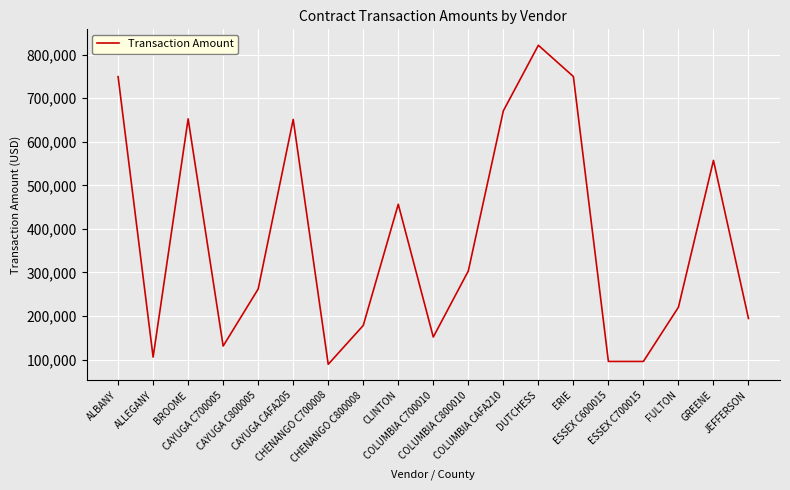

How many lines are shown in the chart?

1